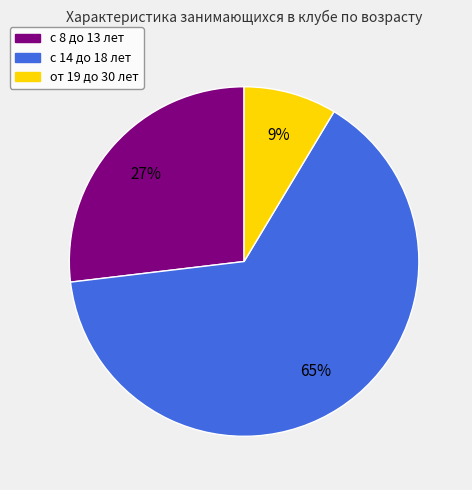

Which category has the smallest portion of the pie?

от 19 до 30 лет